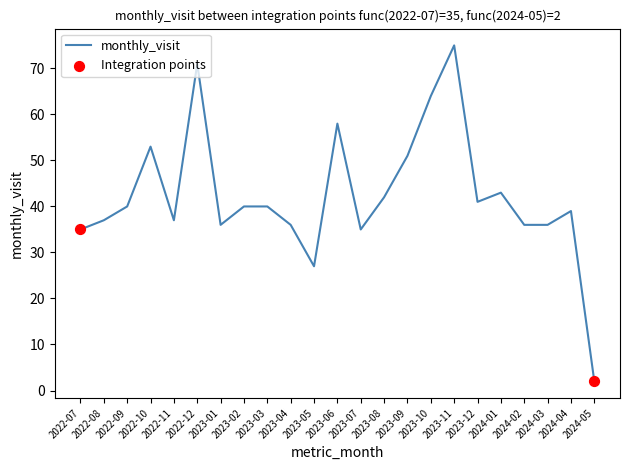

Between 2022-09 and 2023-06, which is larger?

2023-06